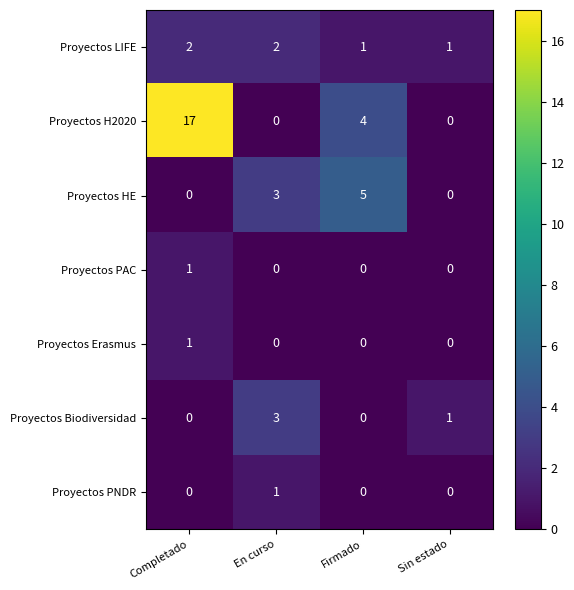

At how many categories does at least one series exceed 4?

2